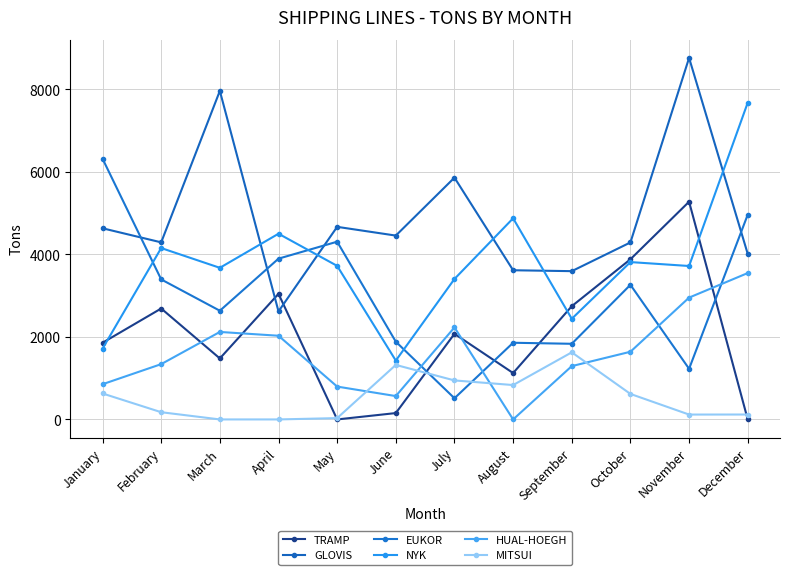

How many data points in HUAL-HOEGH are less than 1640?

6